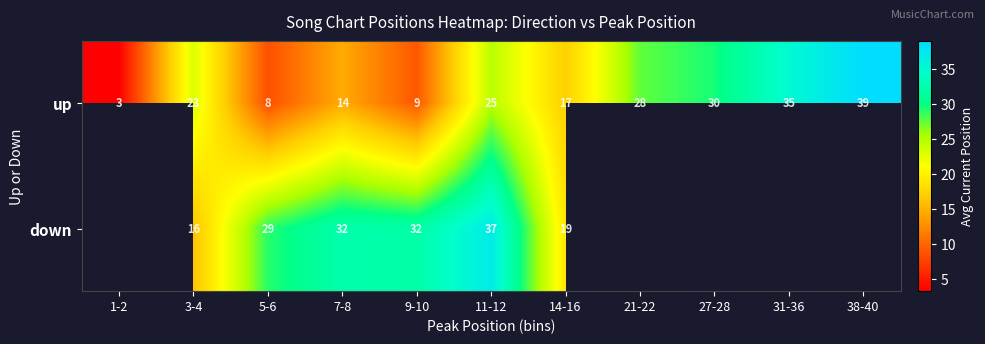

What value does the up series have at 9-10?

9.0